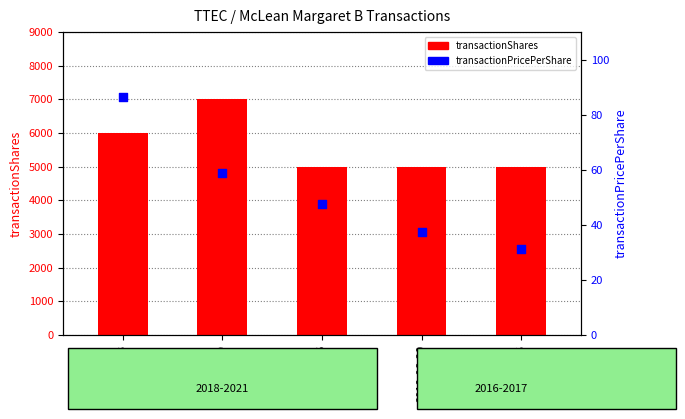

At how many categories does at least one series exceed 4570?

5